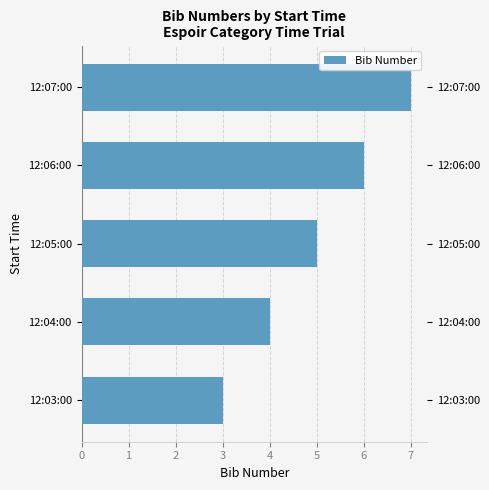

What is the sum of all values?

25